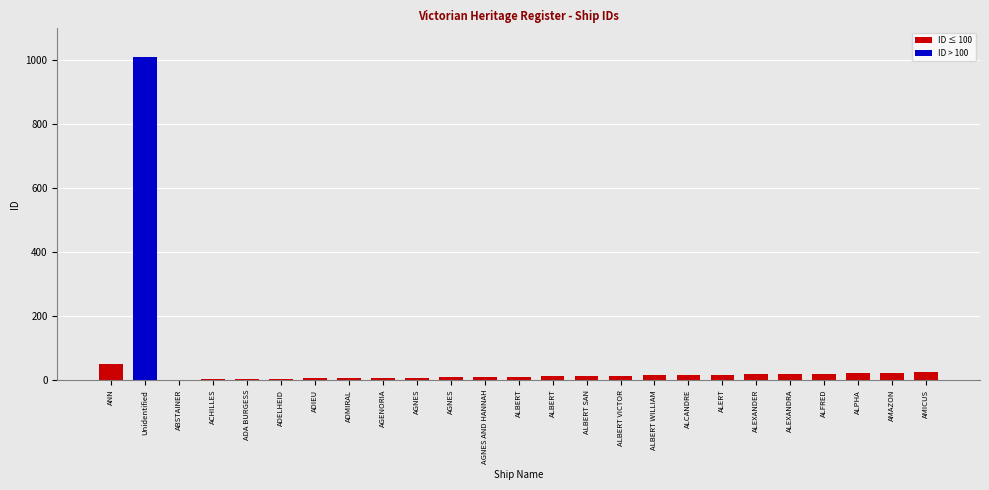

The value at ADA BURGESS is 3. True or false?

True